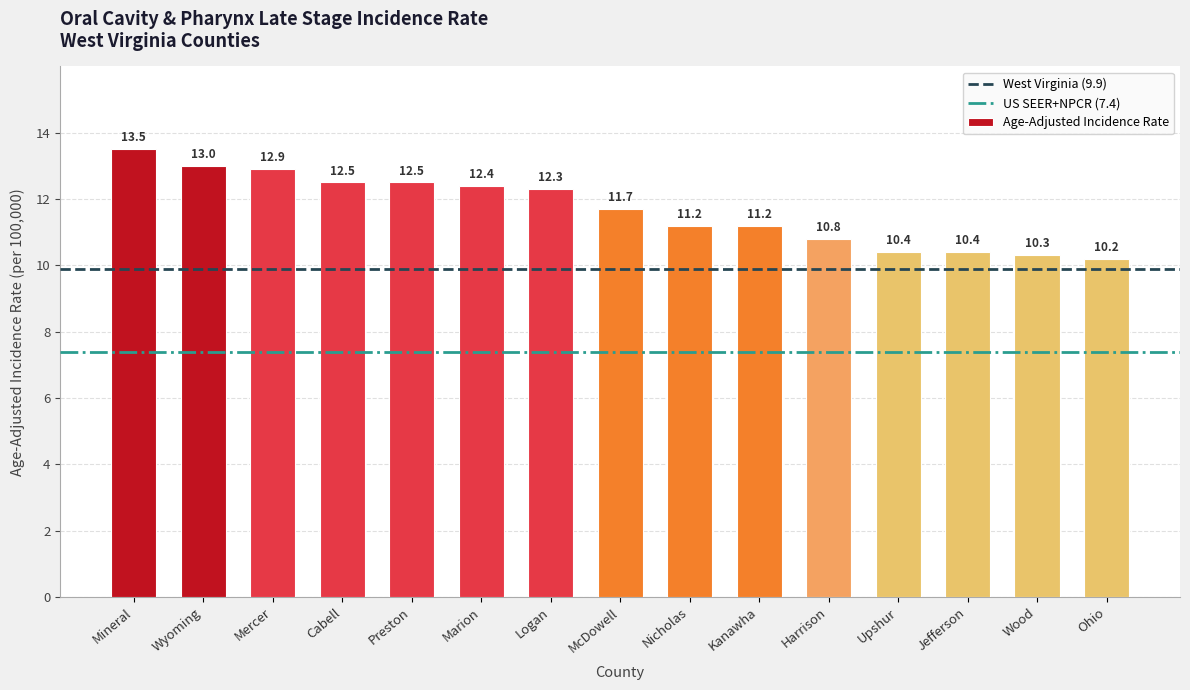

What is the approximate value at Wood?

10.3